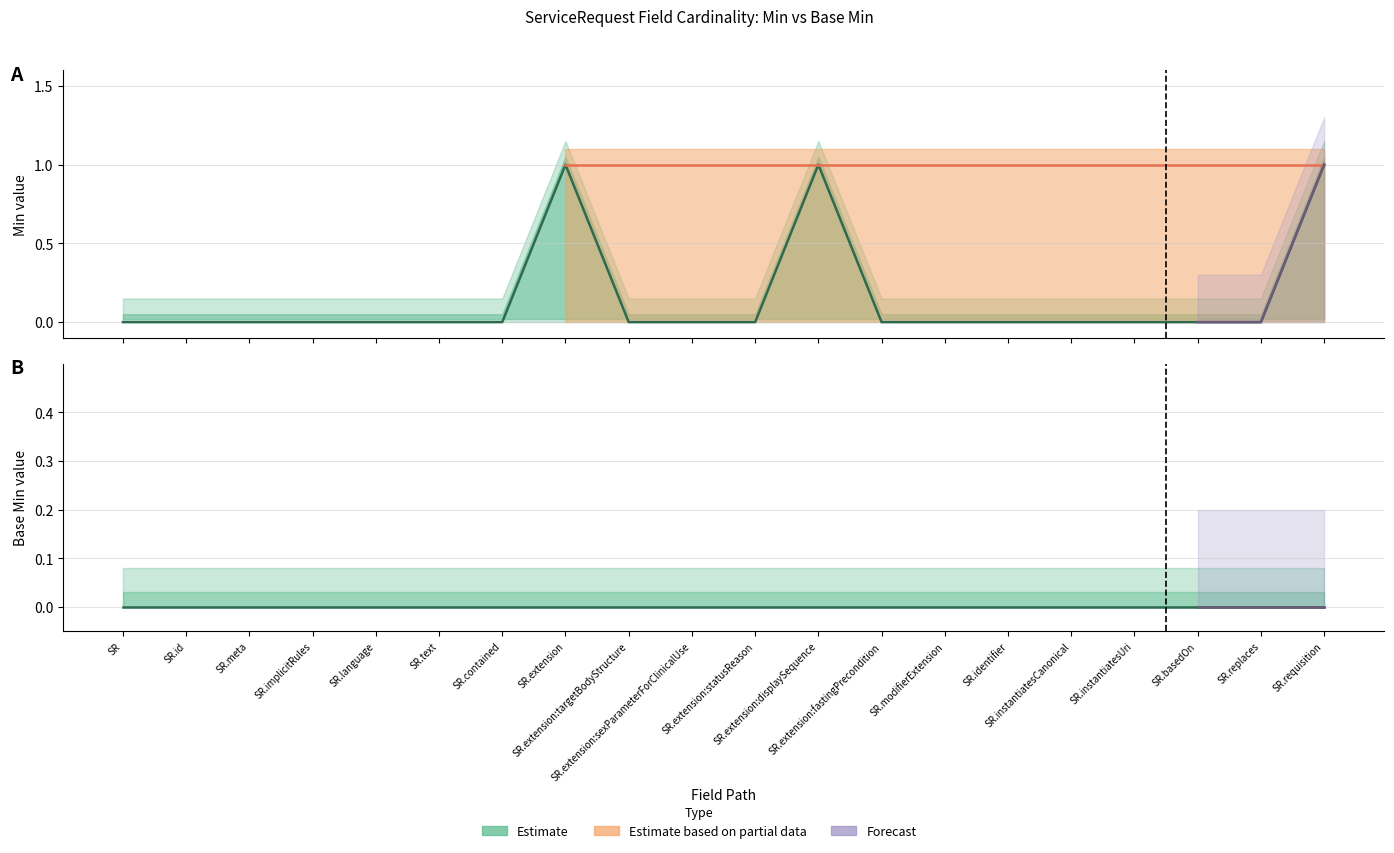

List the labels in order of value, largest first.

SR.extension, SR.extension:displaySequence, SR.requisition, SR, SR.id, SR.meta, SR.implicitRules, SR.language, SR.text, SR.contained, SR.extension:targetBodyStructure, SR.extension:sexParameterForClinicalUse, SR.extension:statusReason, SR.extension:fastingPrecondition, SR.modifierExtension, SR.identifier, SR.instantiatesCanonical, SR.instantiatesUri, SR.basedOn, SR.replaces